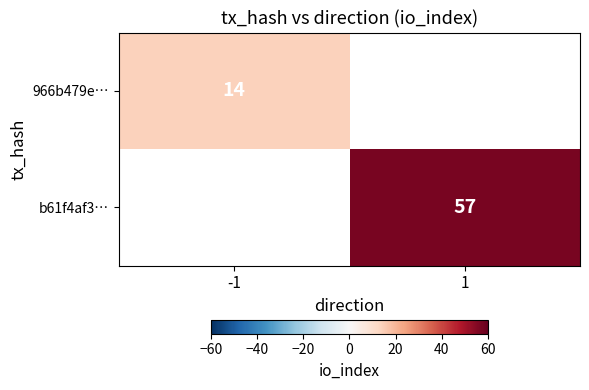

At how many categories does at least one series exceed 25?

1